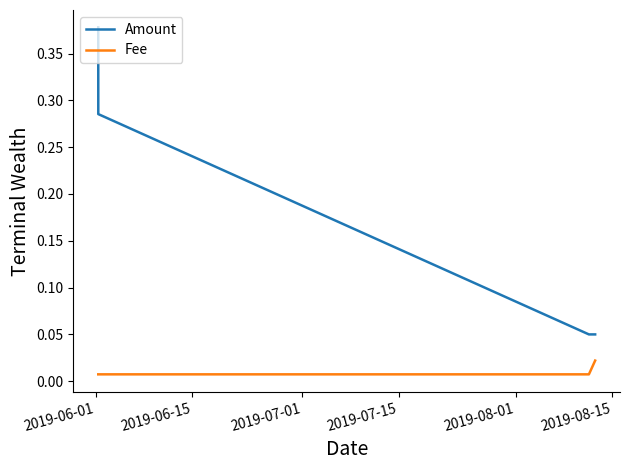

Count the number of data series in this chart.

2